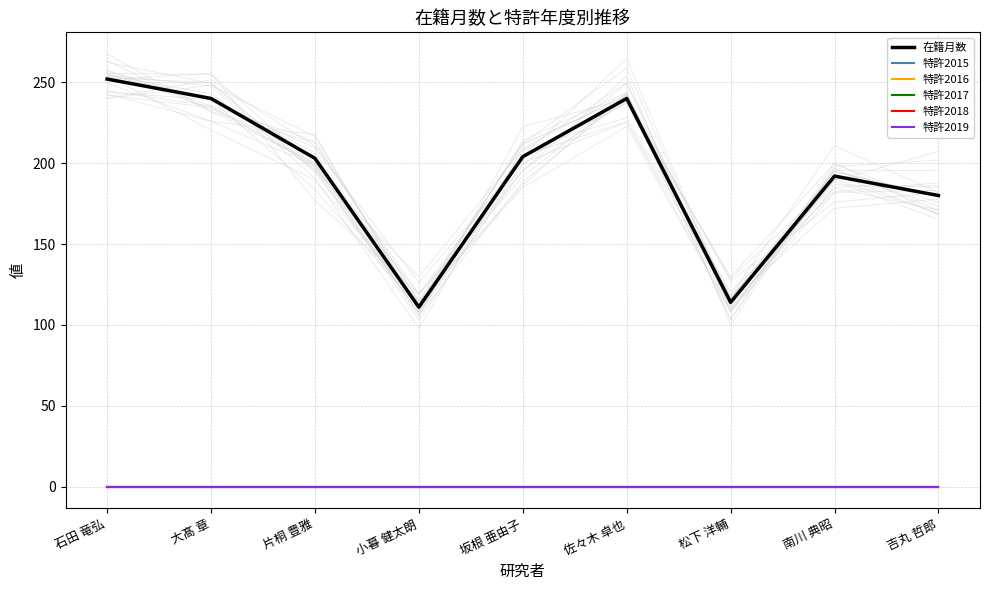

At which category is the sum across all series the highest?

石田 竜弘